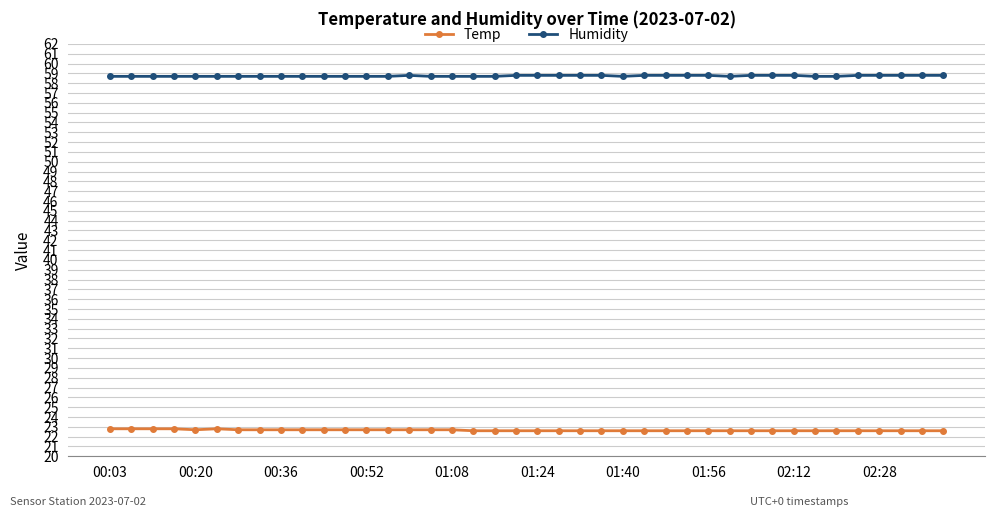

At how many categories does at least one series exceed 32?

40